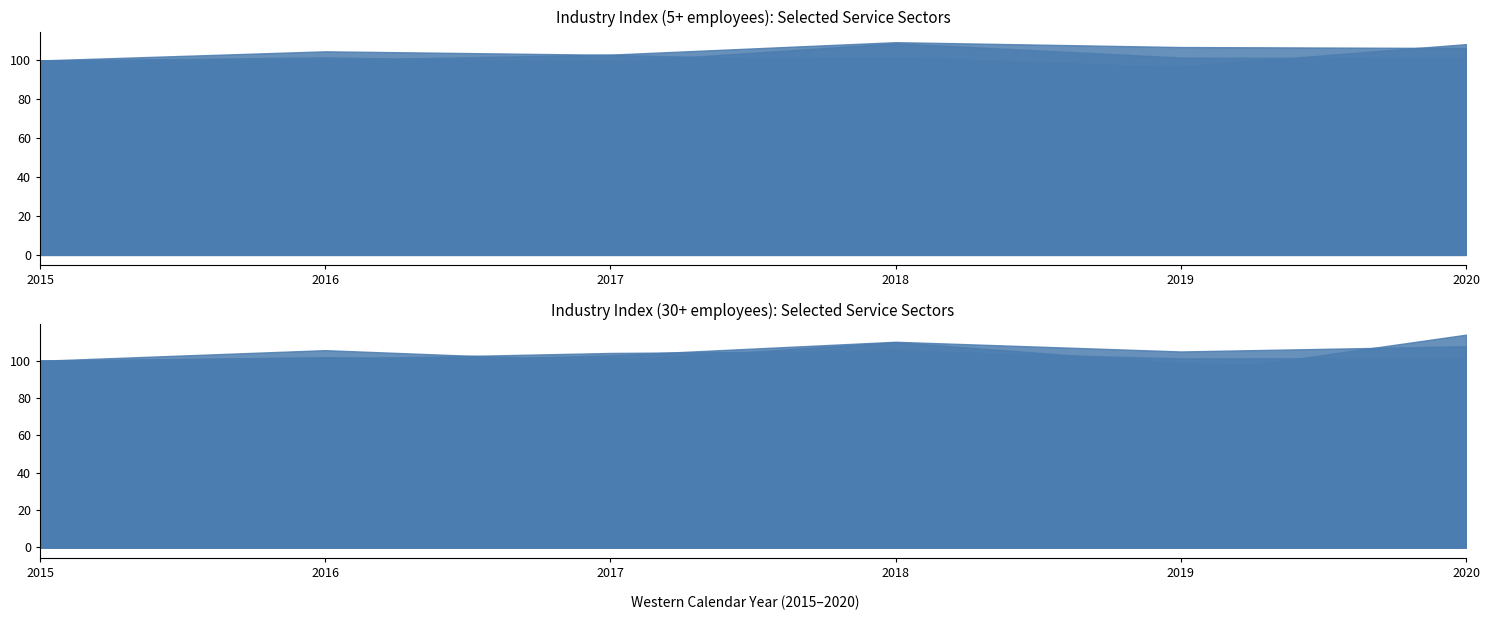

At which label does 宿泊業，飲食サービス業 reach its minimum?

2020